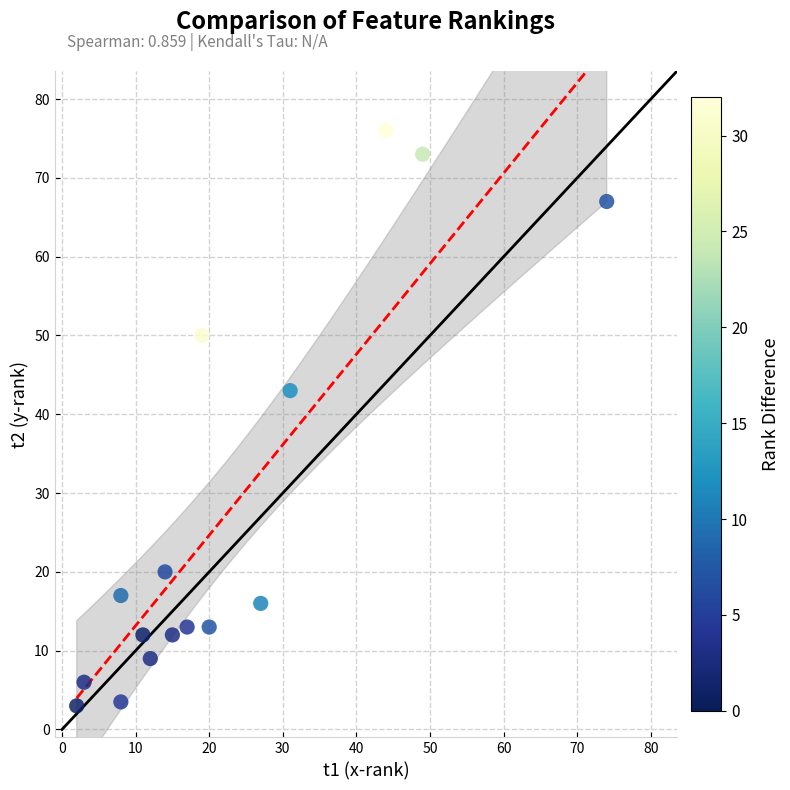

What Y value in the scatter plot is closest to 39?

43.0